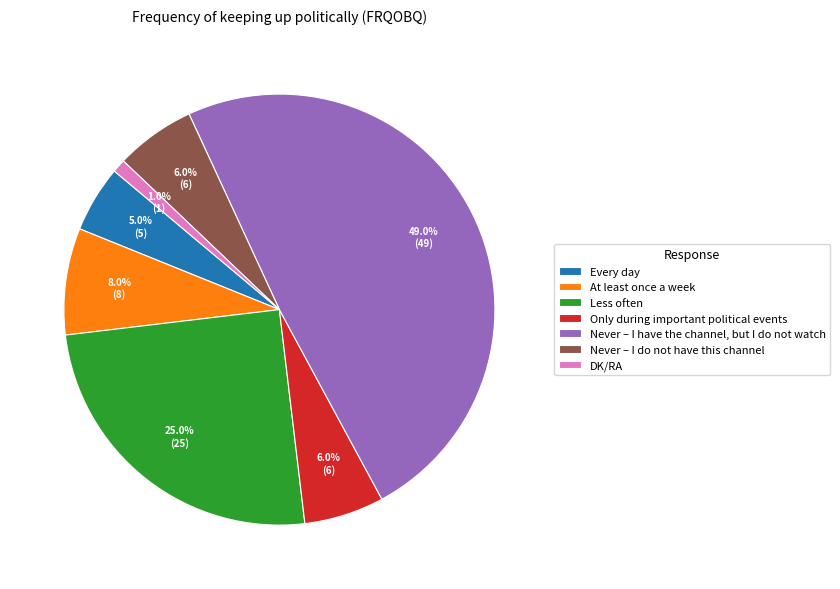

Which category has the smallest portion of the pie?

DK/RA